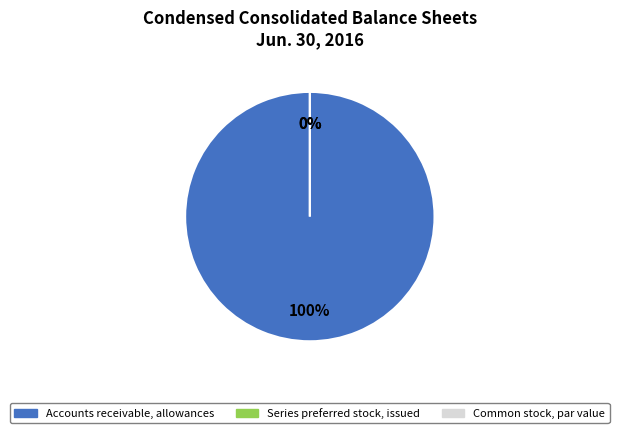

Which has a higher value, Series preferred stock, issued or Common stock, par value?

Series preferred stock, issued